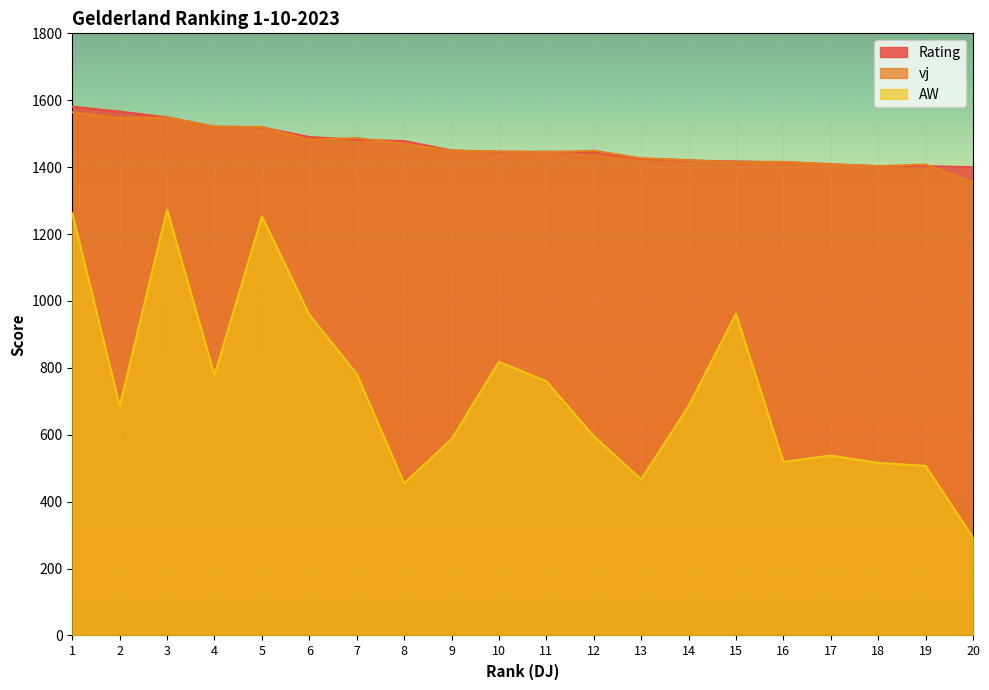

Which series has the widest spread of values?

AW